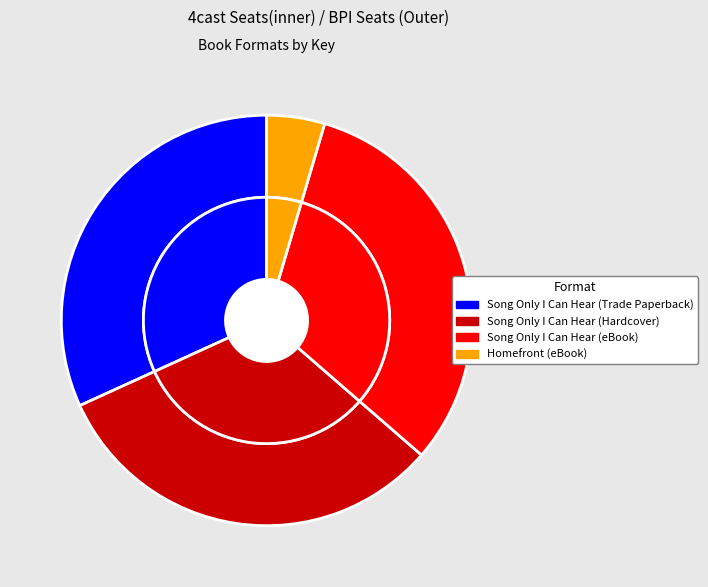

Does any single category account for the majority?

No